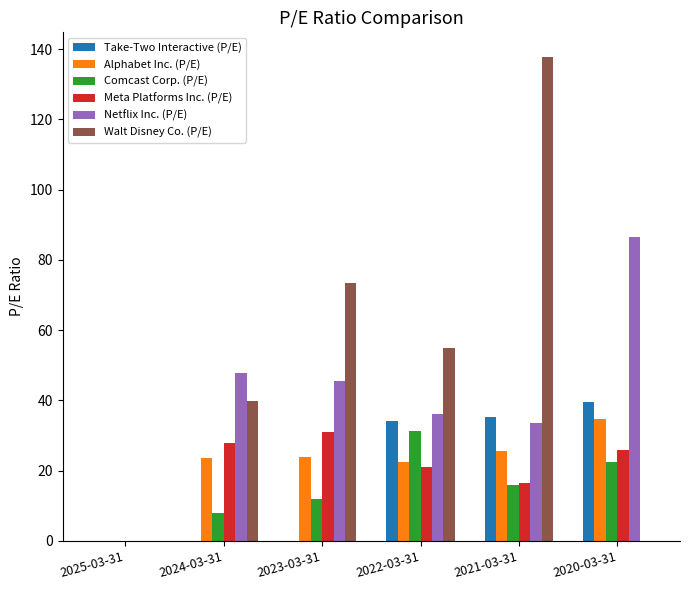

How many categories are shown in the chart?

6